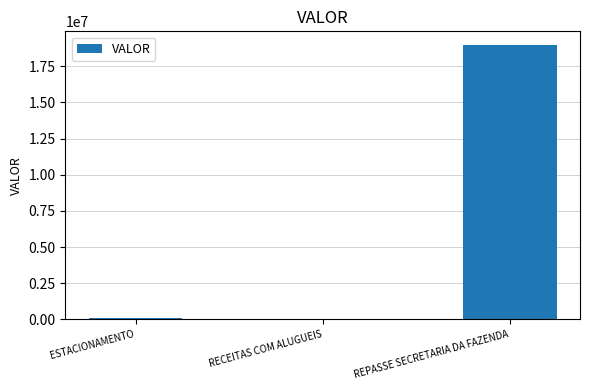

What value does the data have at REPASSE SECRETARIA DA FAZENDA?

18964110.5